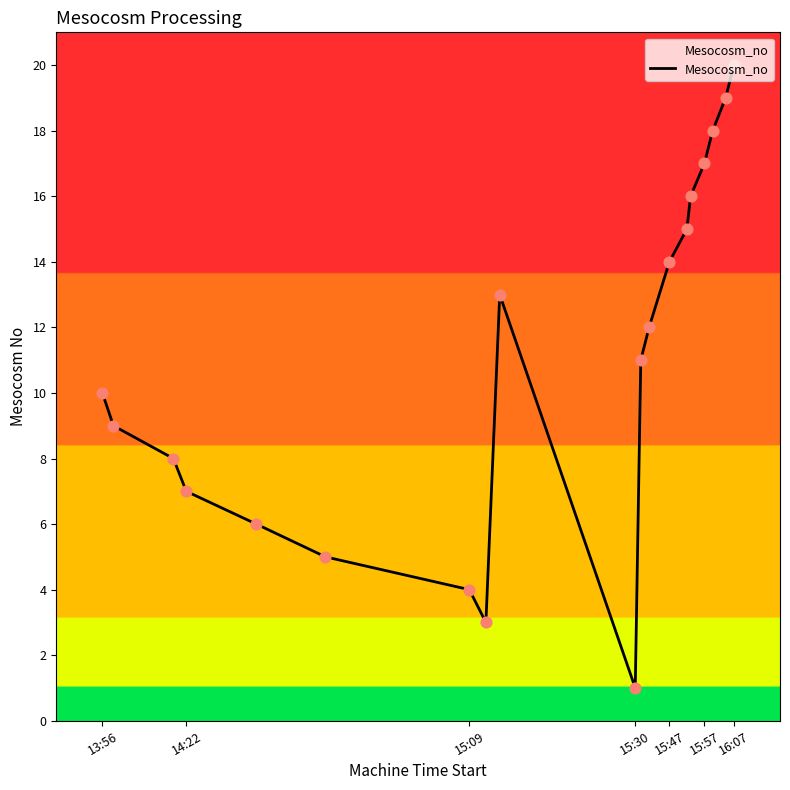

What is the difference between the maximum and minimum values?

19